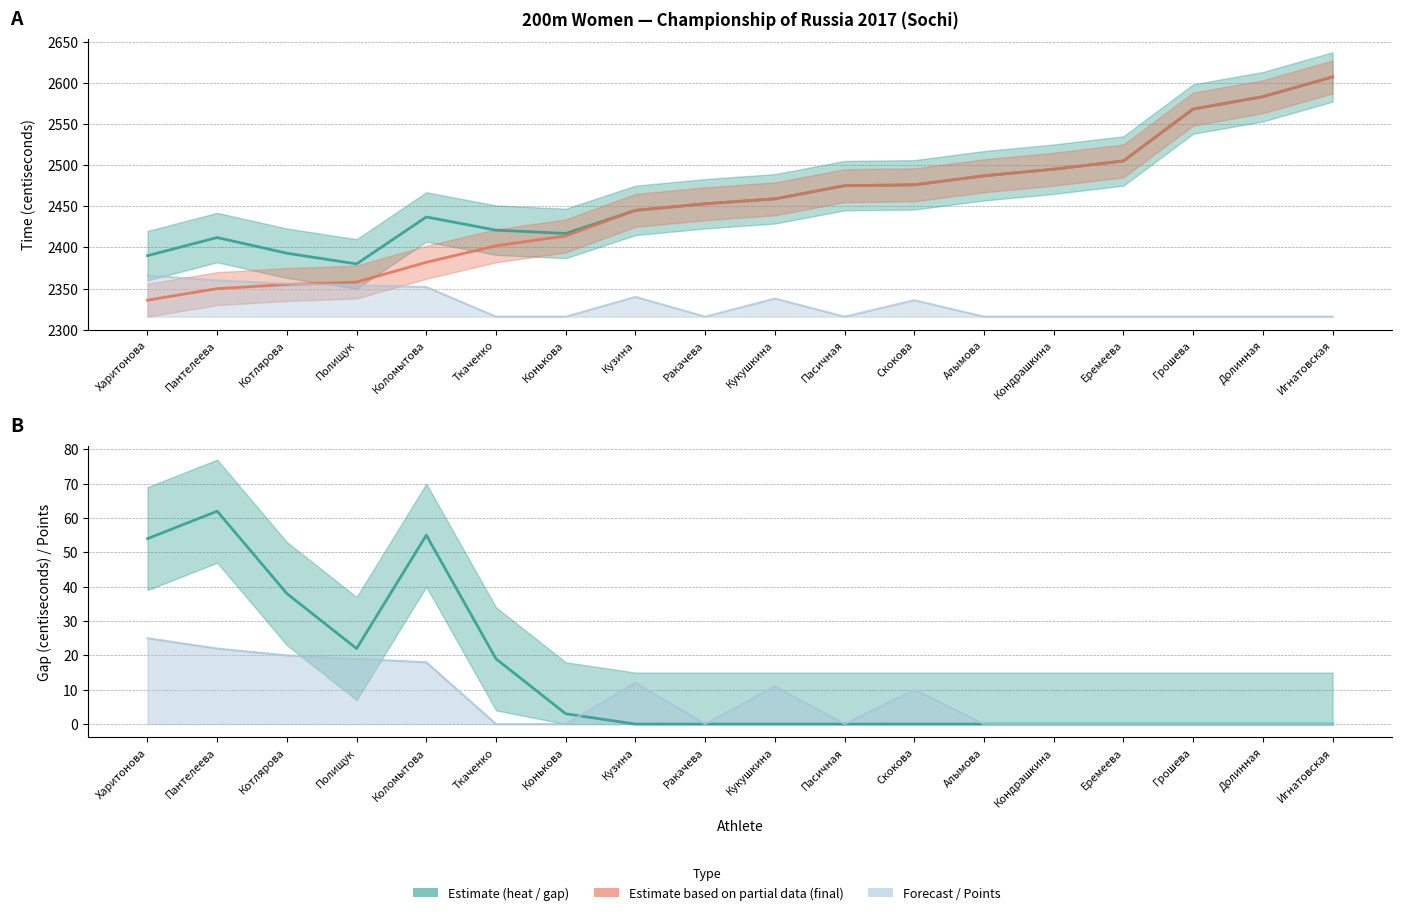

Read the Points awarded value at Скокова.

10